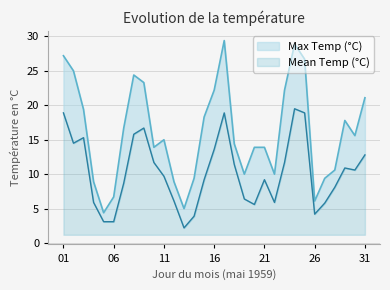

What is the sum of all Mean Temp (°C) values?

318.3